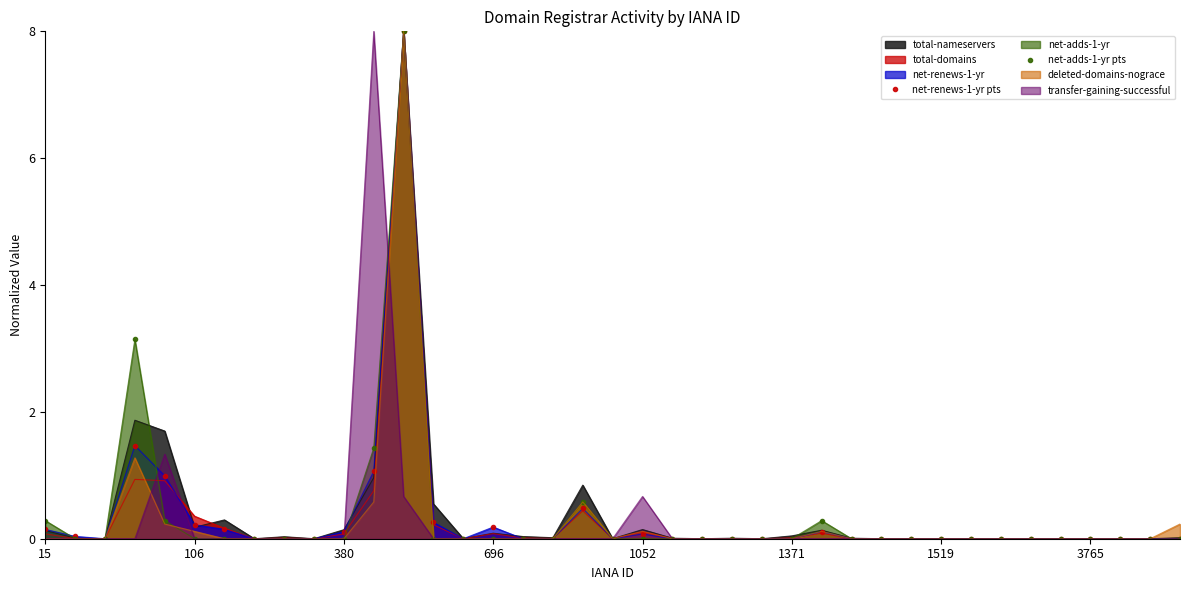

How many categories are shown in the chart?

39